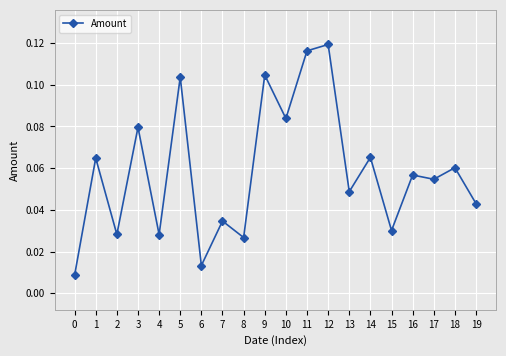

Does the chart display data point markers on the line(s)?

Yes